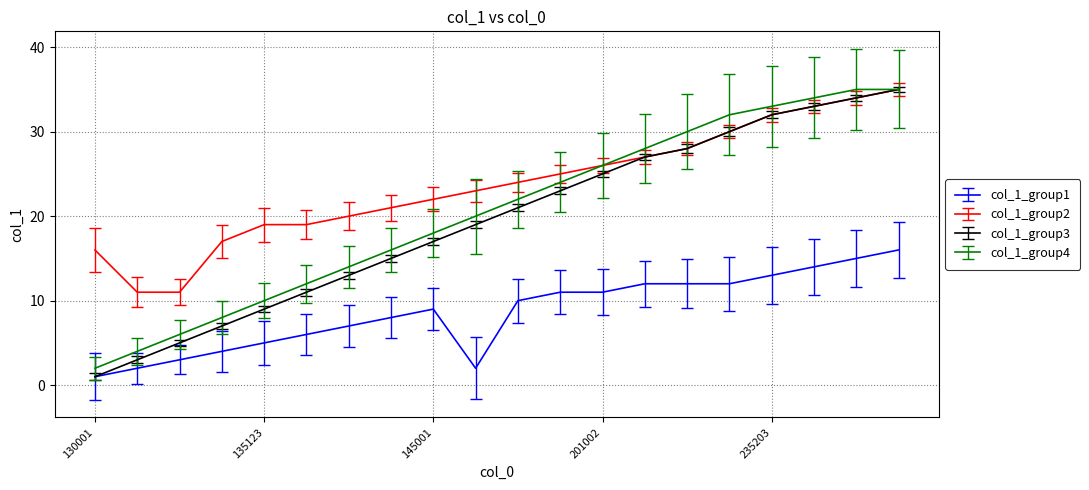

True or false: col_1_group2 and col_1_group1 cross at least once.

False